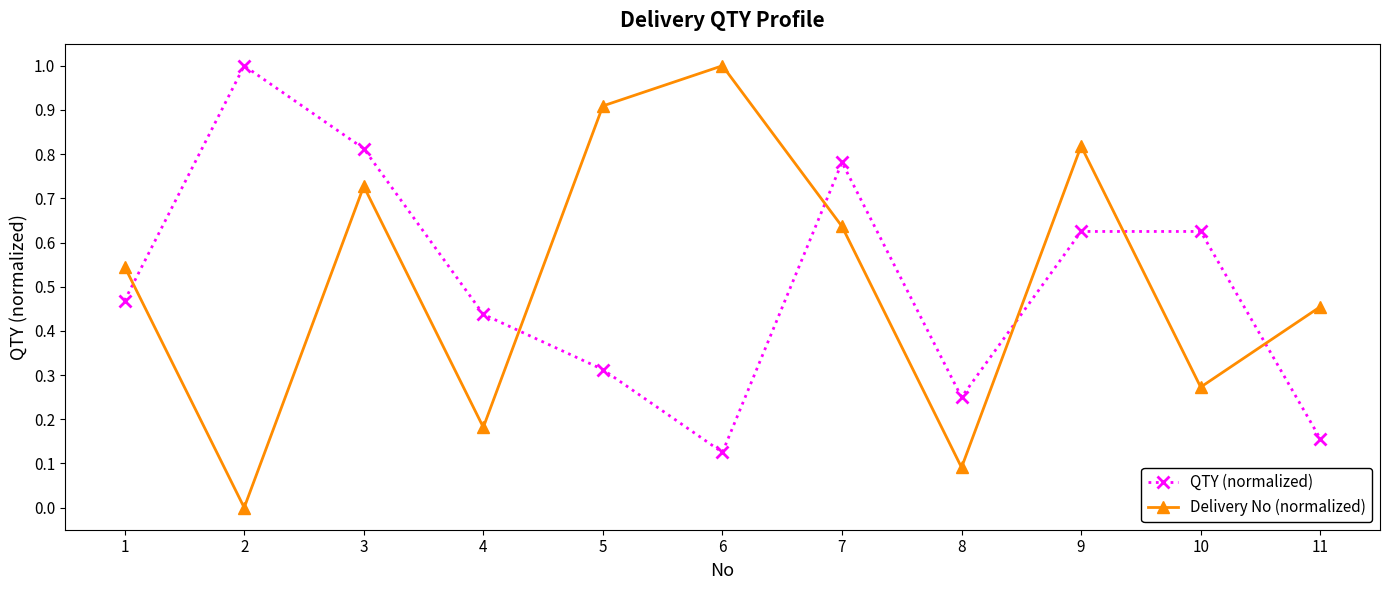

Rank the categories by Delivery No (normalized) value from lowest to highest.

2, 8, 4, 10, 11, 1, 7, 3, 9, 5, 6